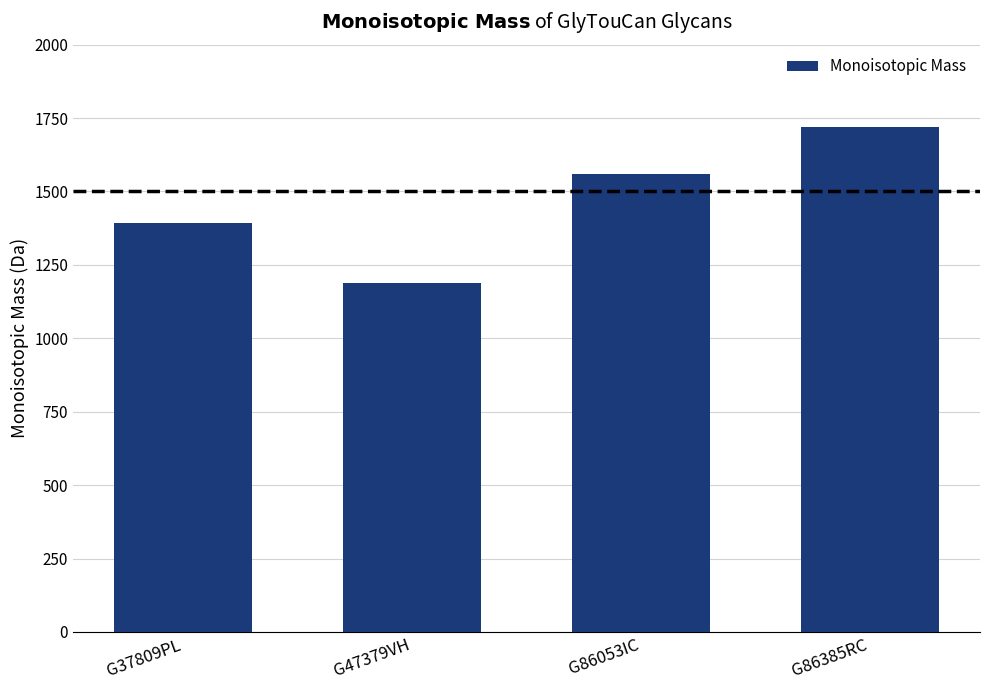

Reading left to right, what are all the values shown in this chart?

1391.5	1188.4	1558.5	1720.6